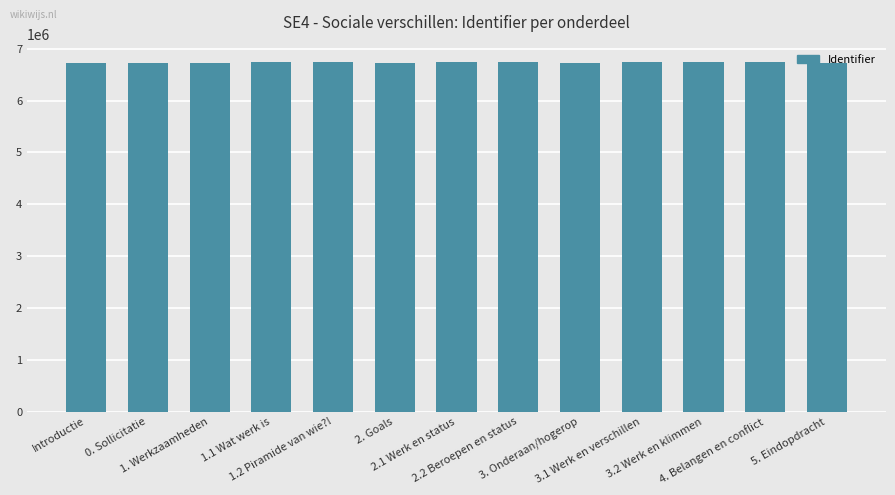

How many series are shown in this chart?

1